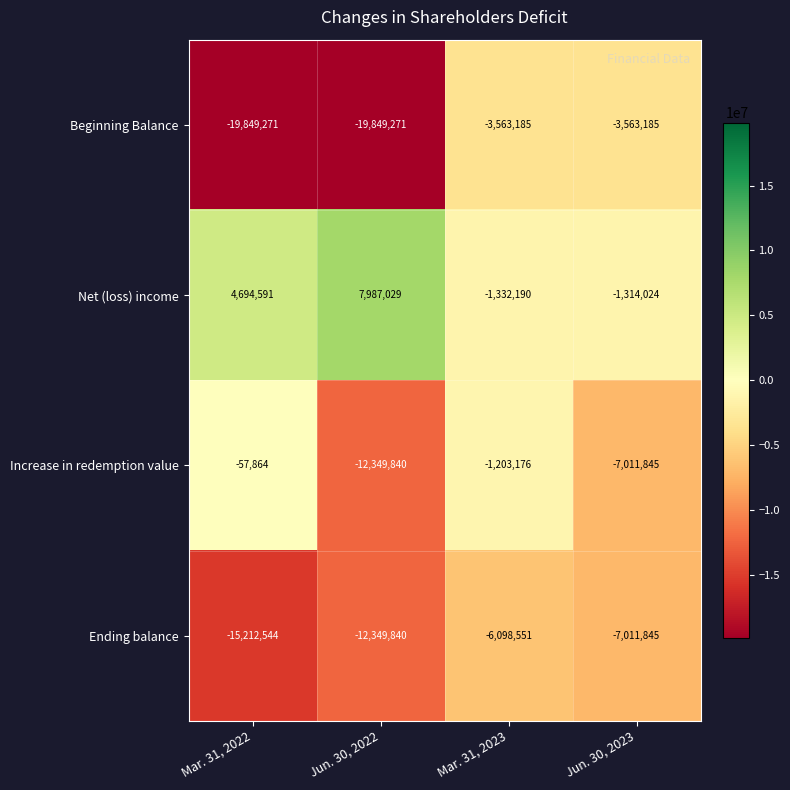

Which series has the largest total across all categories?

Net (loss) income